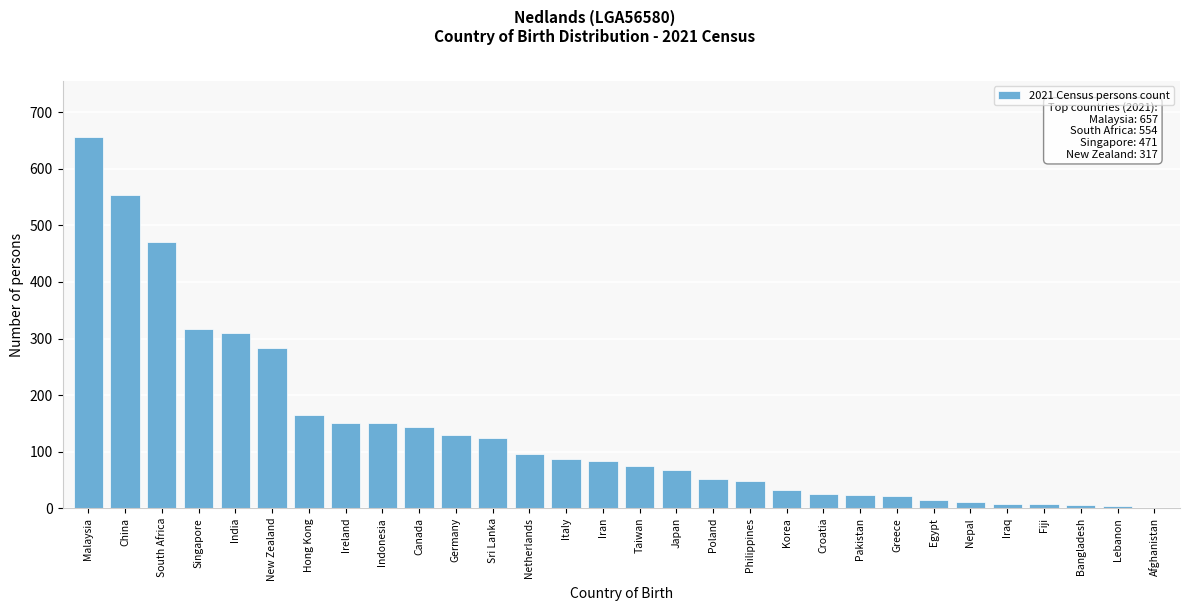

The value at Taiwan is 75. True or false?

True